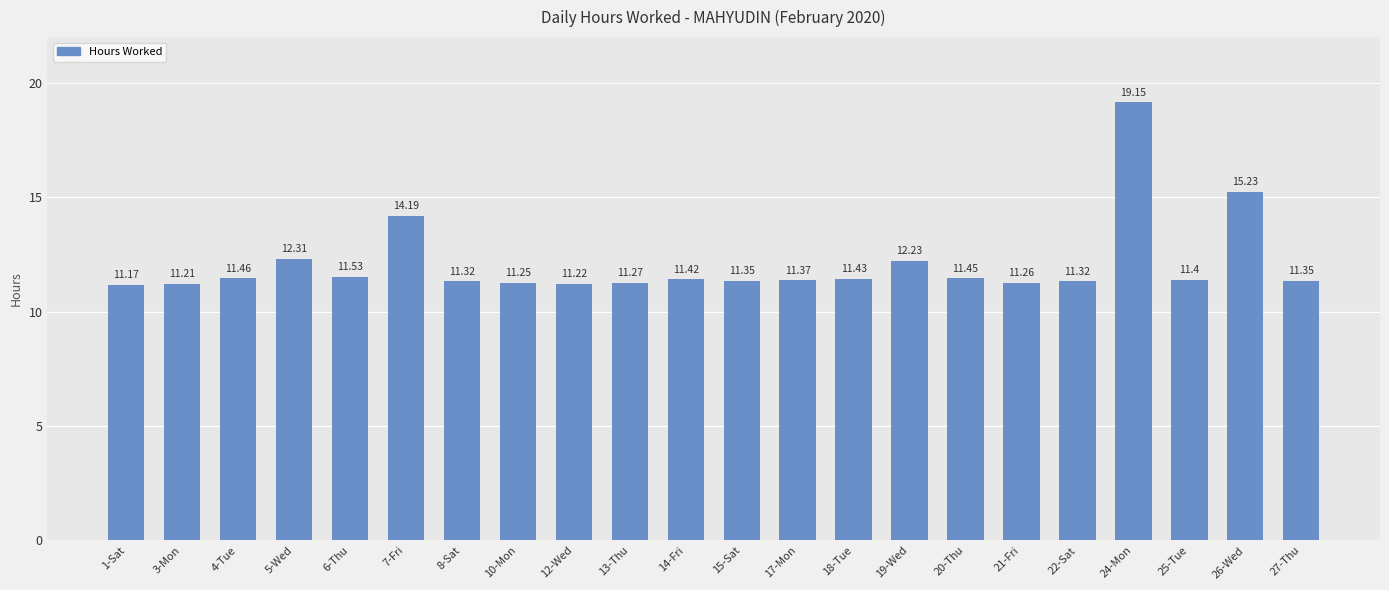

What value does the data have at 25-Tue?

11.4